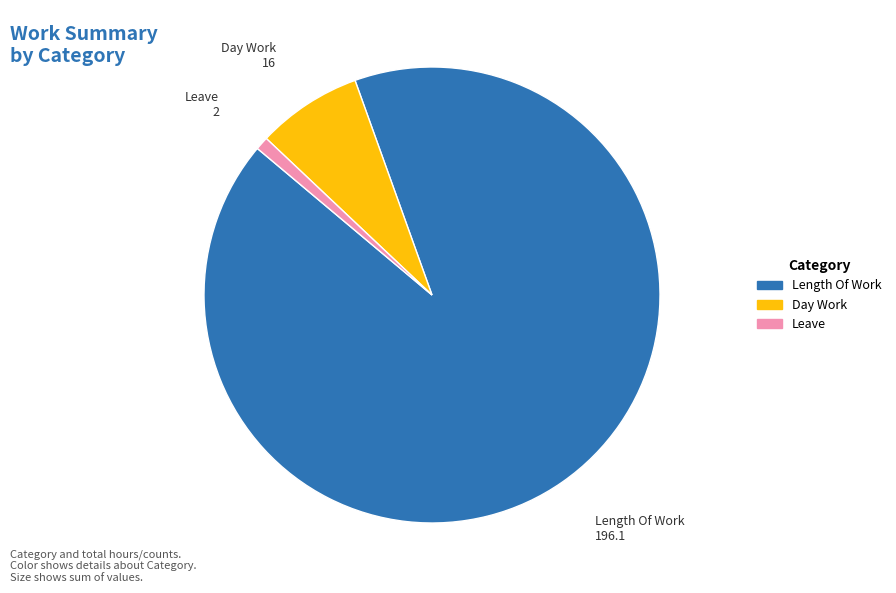

Is there a majority slice in this chart?

Yes